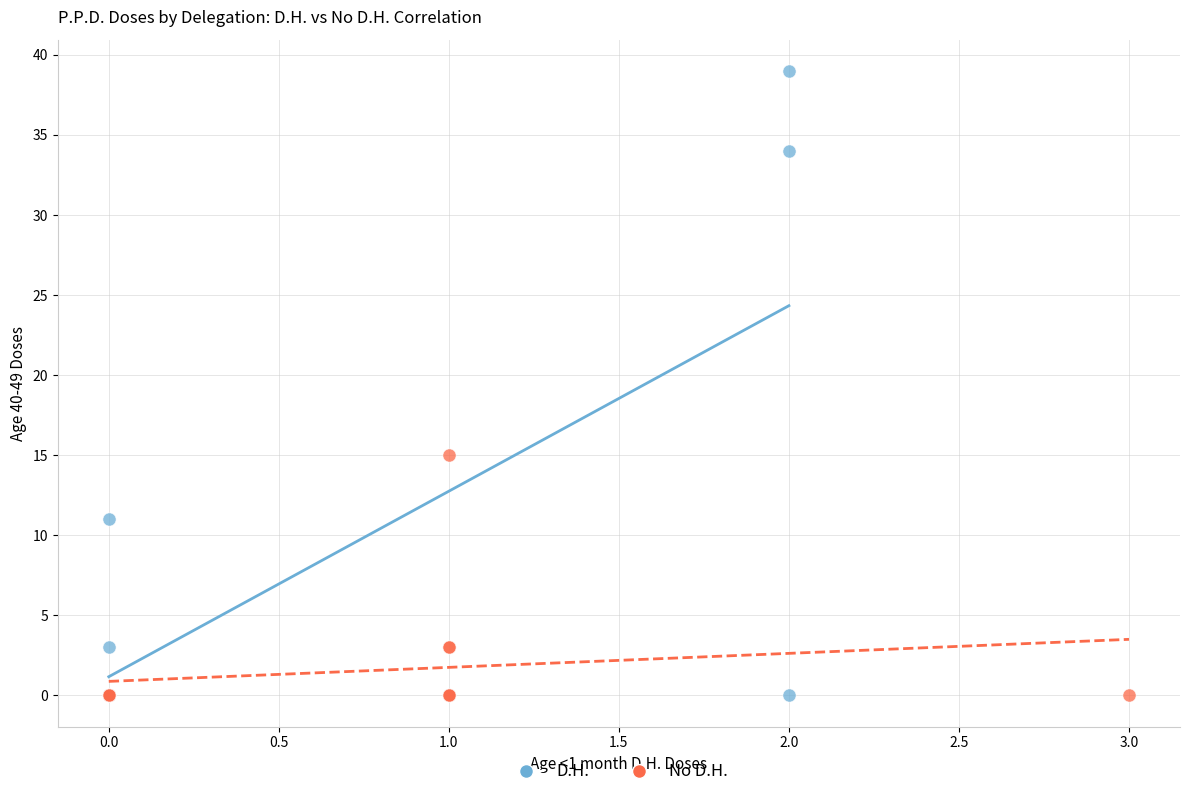

Which series has the widest spread of Y values?

D.H.